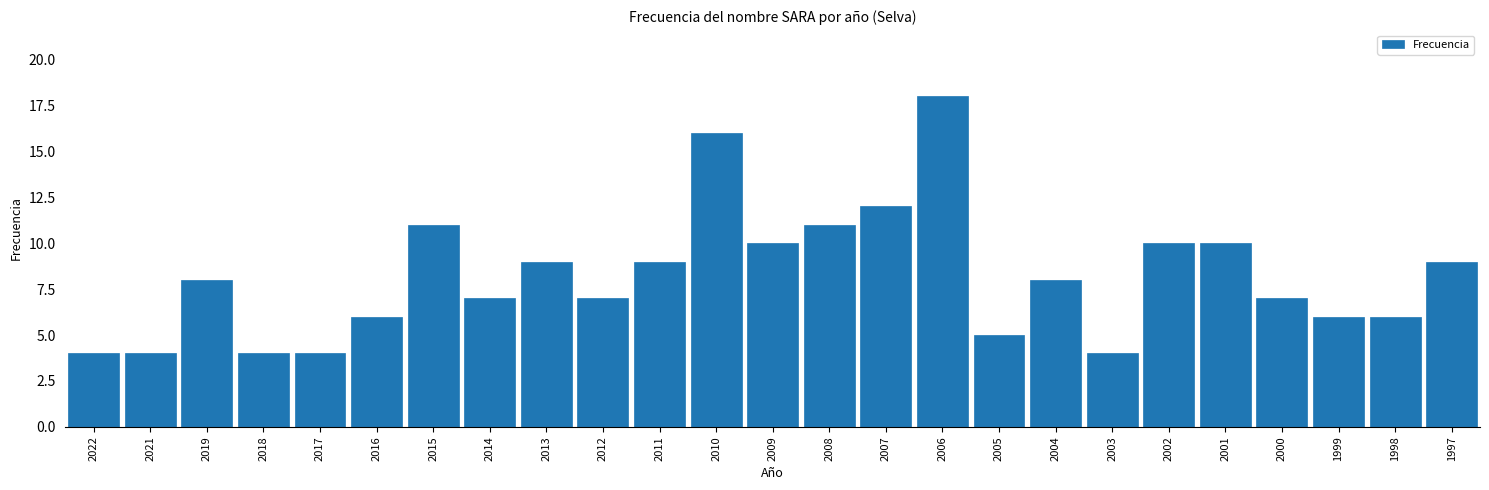

Reading left to right, transcribe all the data shown in this chart.

2022=4	2021=4	2019=8	2018=4	2017=4	2016=6	2015=11	2014=7	2013=9	2012=7	2011=9	2010=16	2009=10	2008=11	2007=12	2006=18	2005=5	2004=8	2003=4	2002=10	2001=10	2000=7	1999=6	1998=6	1997=9